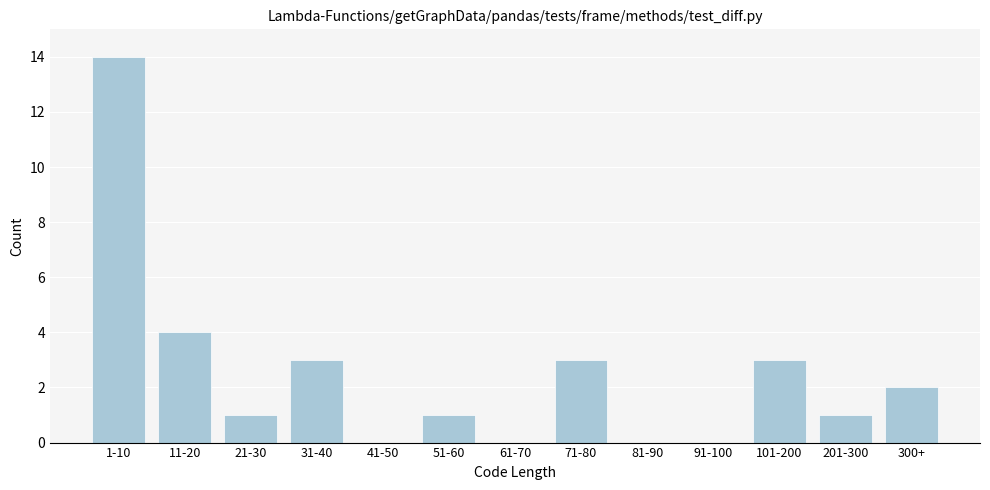

Reading left to right, what are all the values shown in this chart?

1-10=14	11-20=4	21-30=1	31-40=3	41-50=0	51-60=1	61-70=0	71-80=3	81-90=0	91-100=0	101-200=3	201-300=1	300+=2